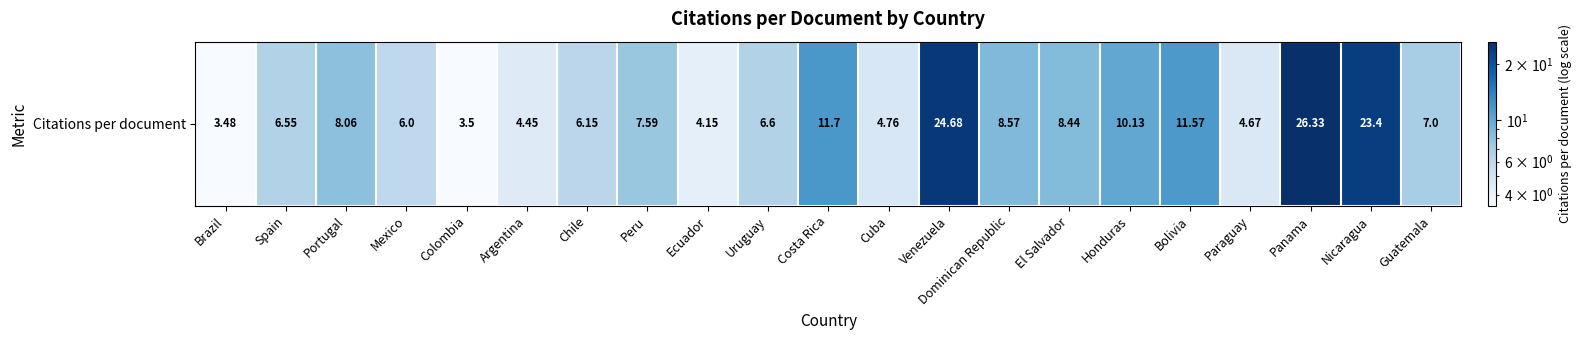

List the labels in order of value, smallest first.

Brazil, Colombia, Ecuador, Argentina, Paraguay, Cuba, Mexico, Chile, Spain, Uruguay, Guatemala, Peru, Portugal, El Salvador, Dominican Republic, Honduras, Bolivia, Costa Rica, Nicaragua, Venezuela, Panama